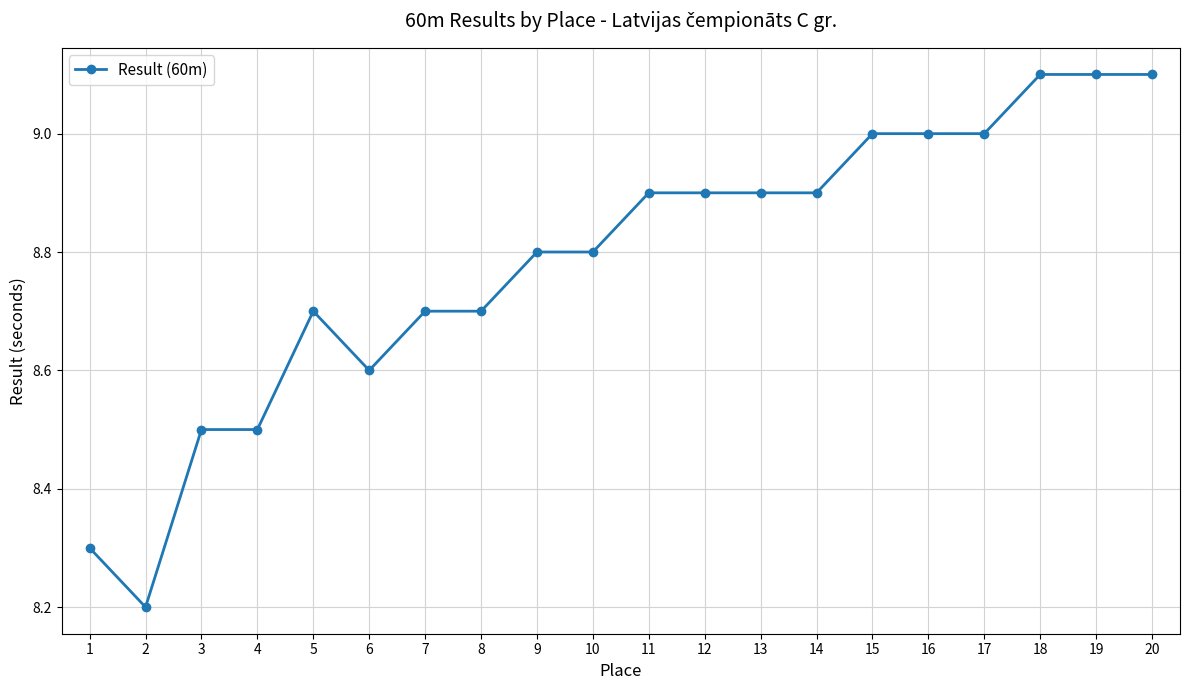

What is the value of the 13th point from the left?

8.9